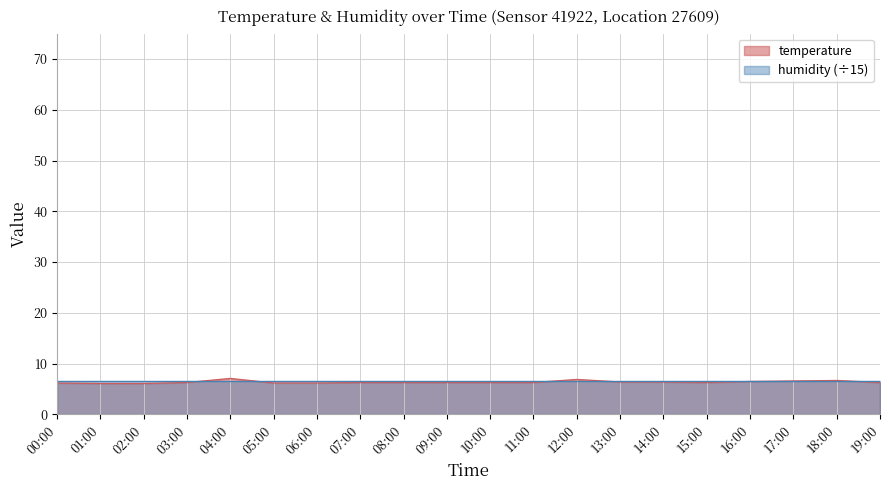

Where is the first local minimum?

15:00